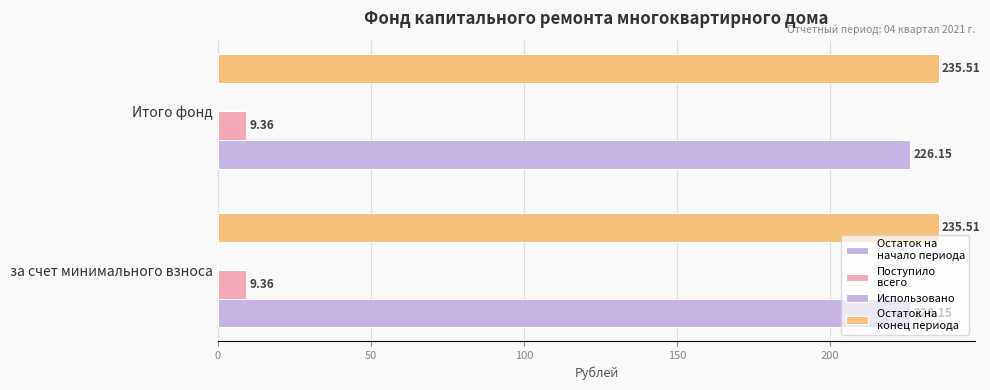

How many categories are shown in the chart?

2